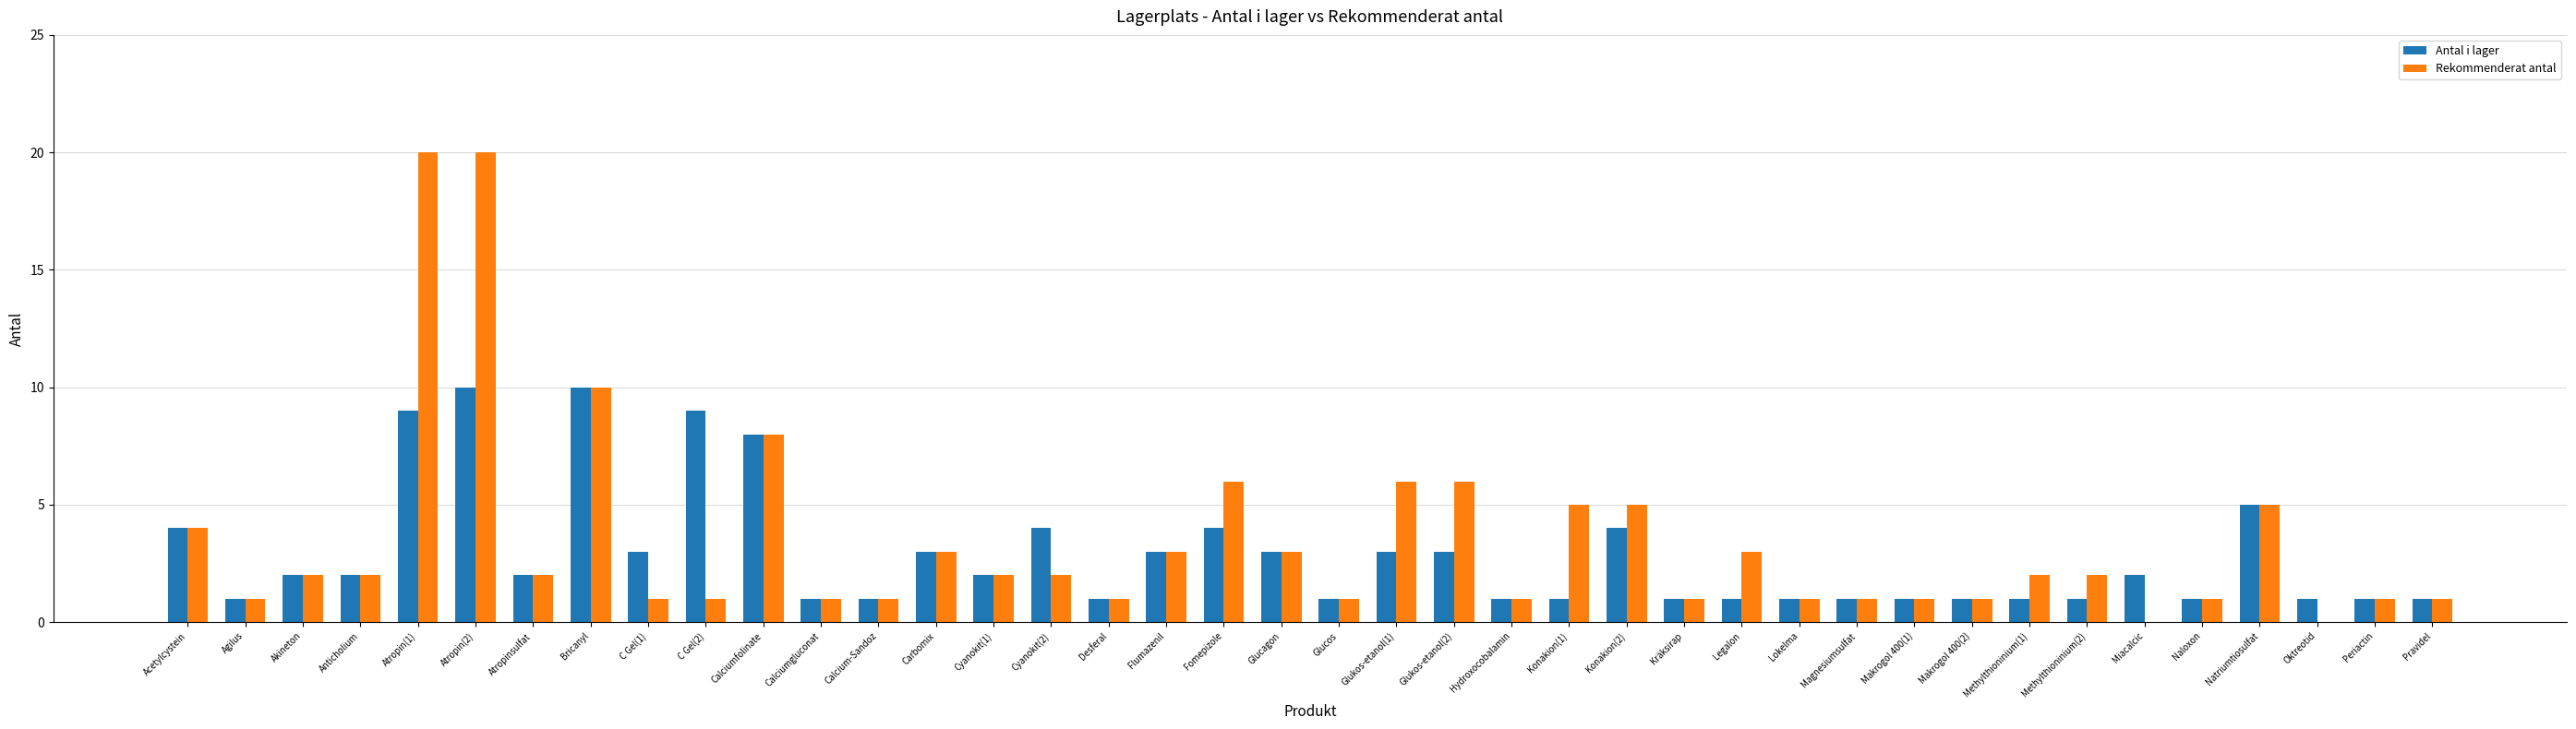

What are all the series names shown in the legend?

Antal i lager, Rekommenderat antal